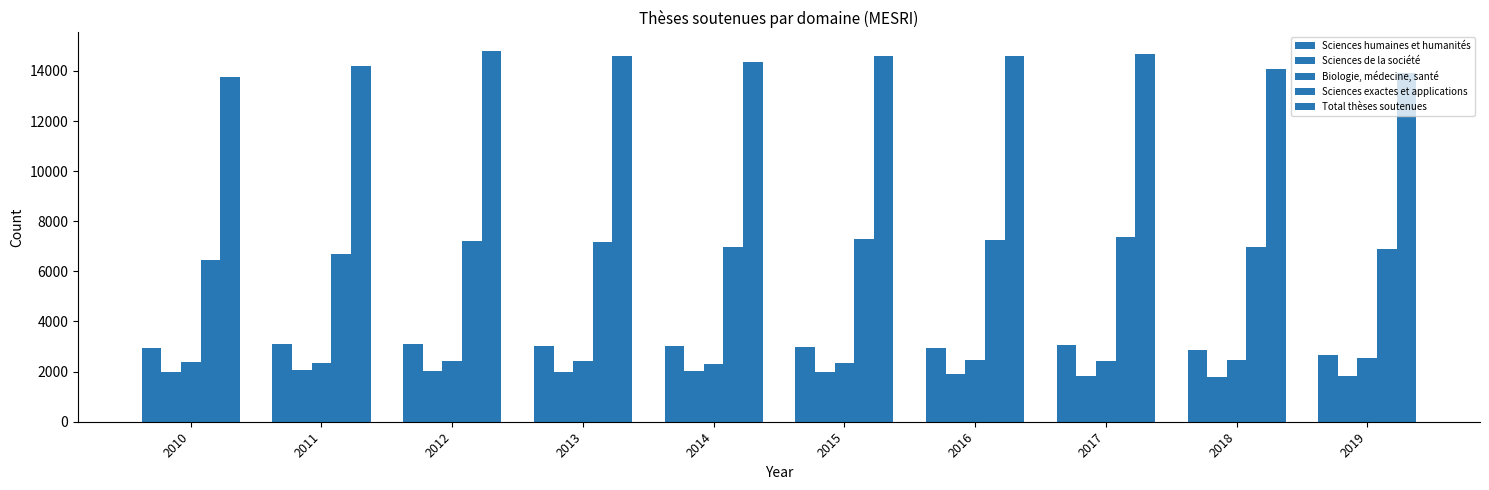

How many bars are there in each group?

5